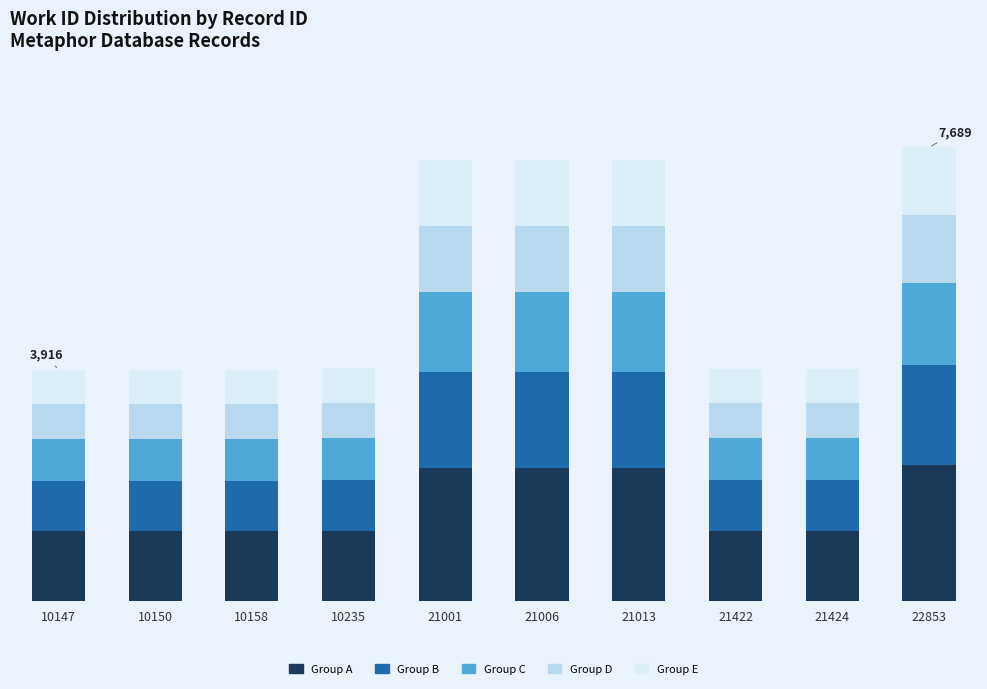

Are the bars horizontal?

No